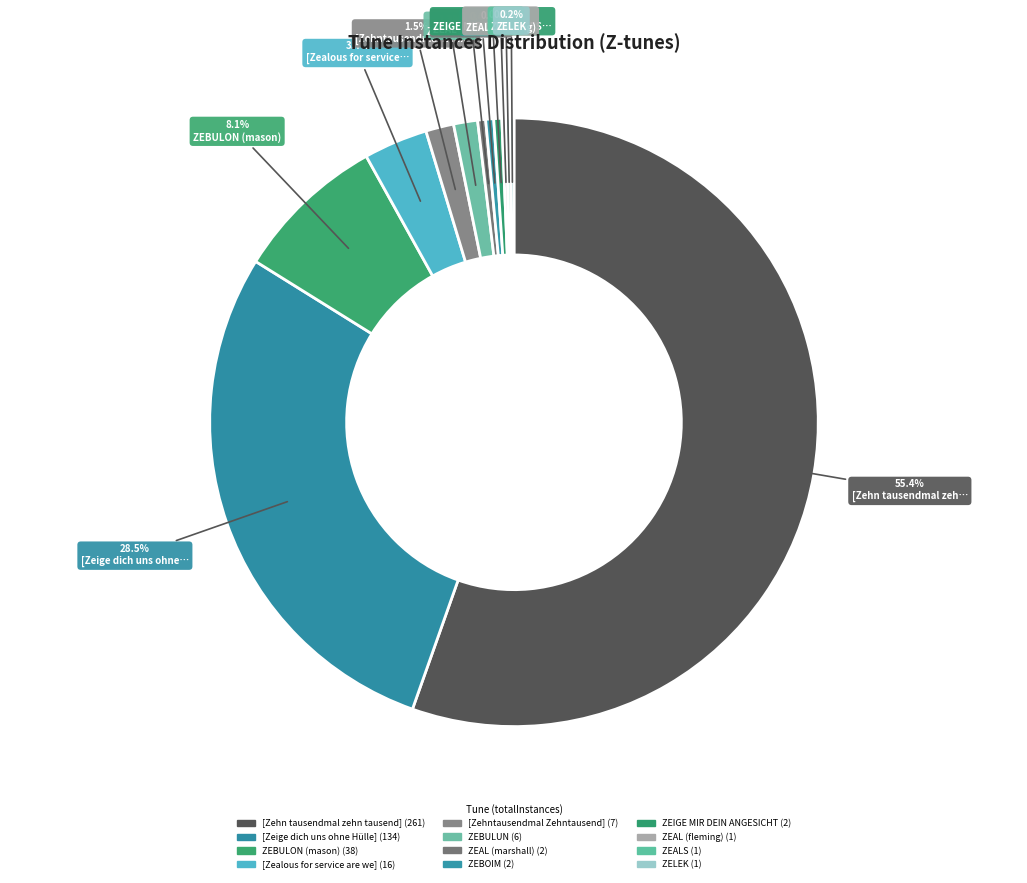

Does [Zehn tausendmal zehn tausend] account for over 50% of the chart?

Yes